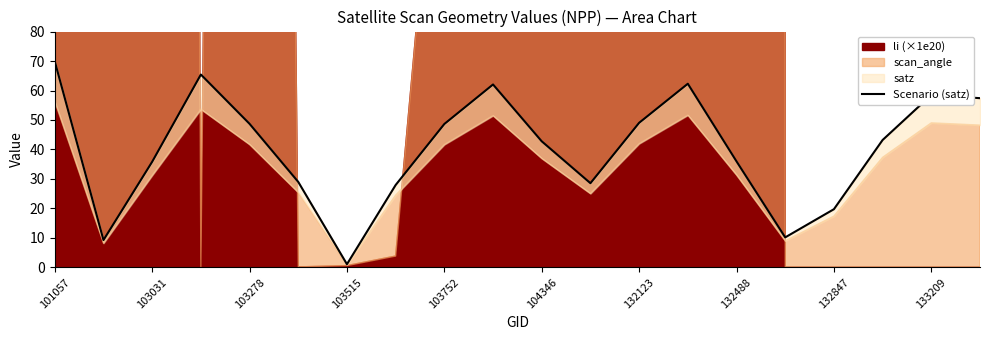

What position from the left is 133209?

19